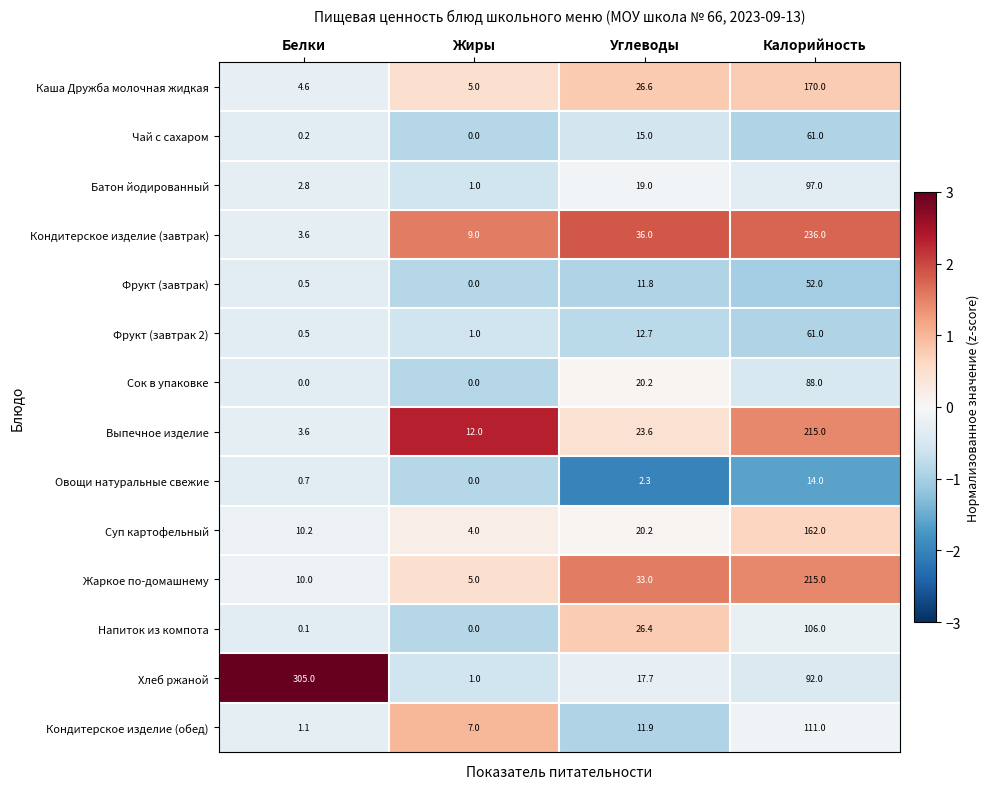

What is the difference between the Овощи натуральные свежие values at Жиры and Белки?

0.7